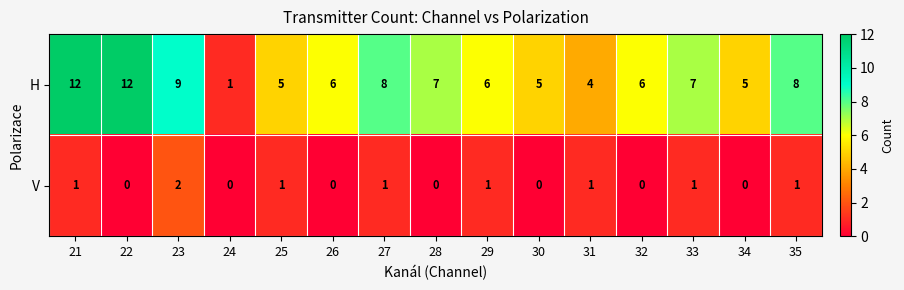

The H series shows 4 at 31. True or false?

True